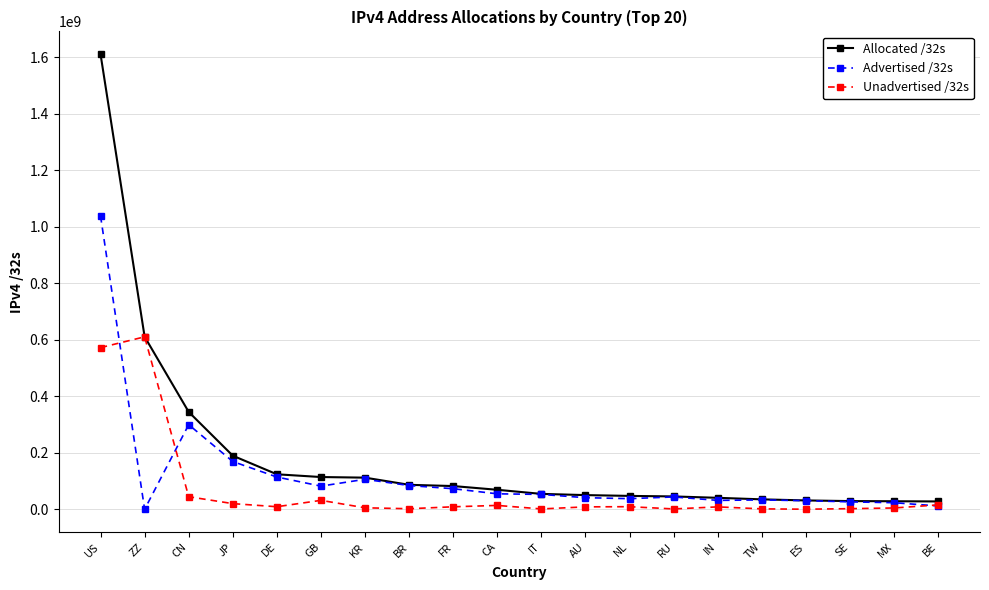

What is the label of the 3rd point from the left?

CN